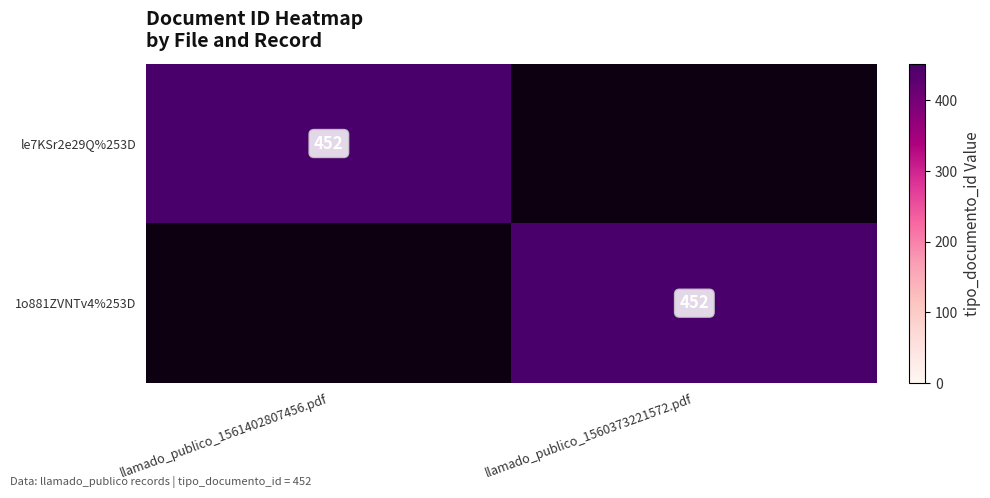

Rank the categories by 1o881ZVNTv4%253D value from highest to lowest.

llamado_publico_1560373221572.pdf, llamado_publico_1561402807456.pdf